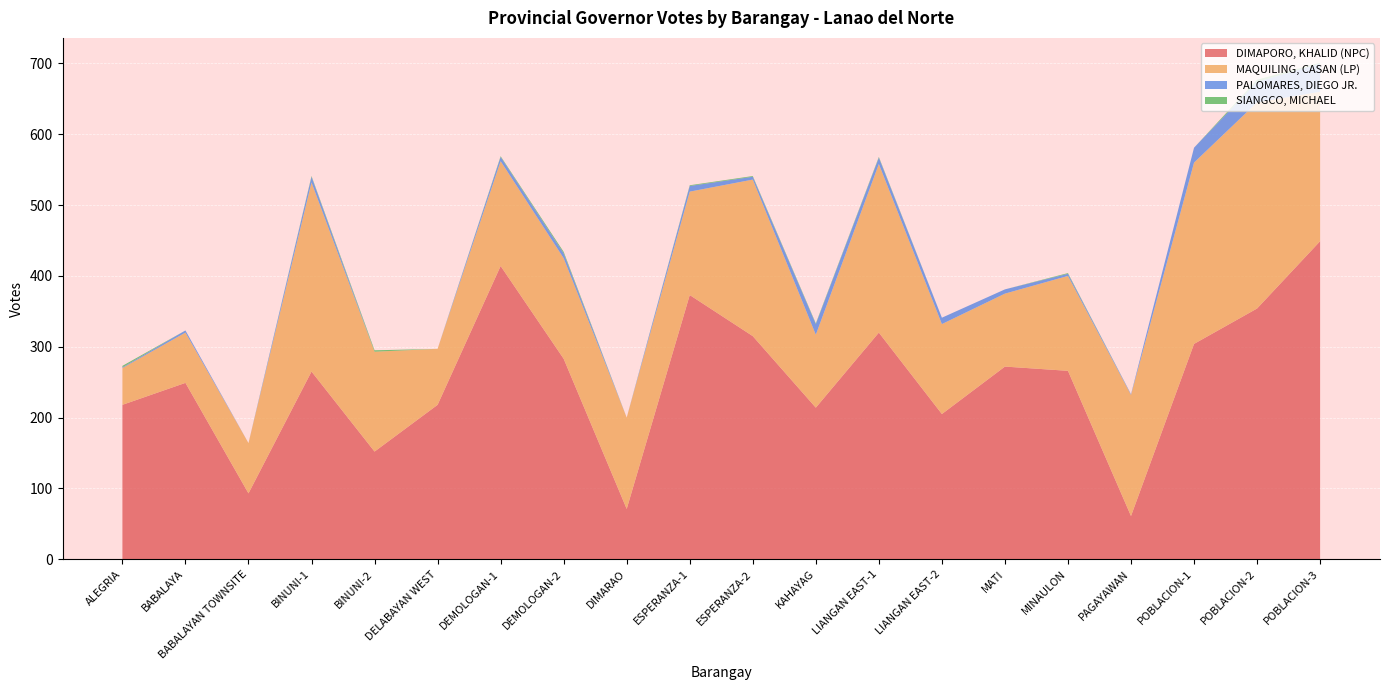

Reading left to right, list all the values displayed in this chart.

DIMAPORO, KHALID (NPC): 218	249	93	265	152	218	414	283	71	373	315	214	320	205	272	266	61	304	354	449
MAQUILING, CASAN (LP): 52	71	71	267	141	79	148	142	129	146	221	103	238	127	103	134	171	256	291	211
PALOMARES, DIEGO JR.: 1	3	0	8	0	0	6	7	0	8	4	15	9	9	6	3	1	21	29	40
SIANGCO, MICHAEL: 2	0	0	1	2	0	1	2	0	1	1	1	1	0	0	1	0	0	3	1